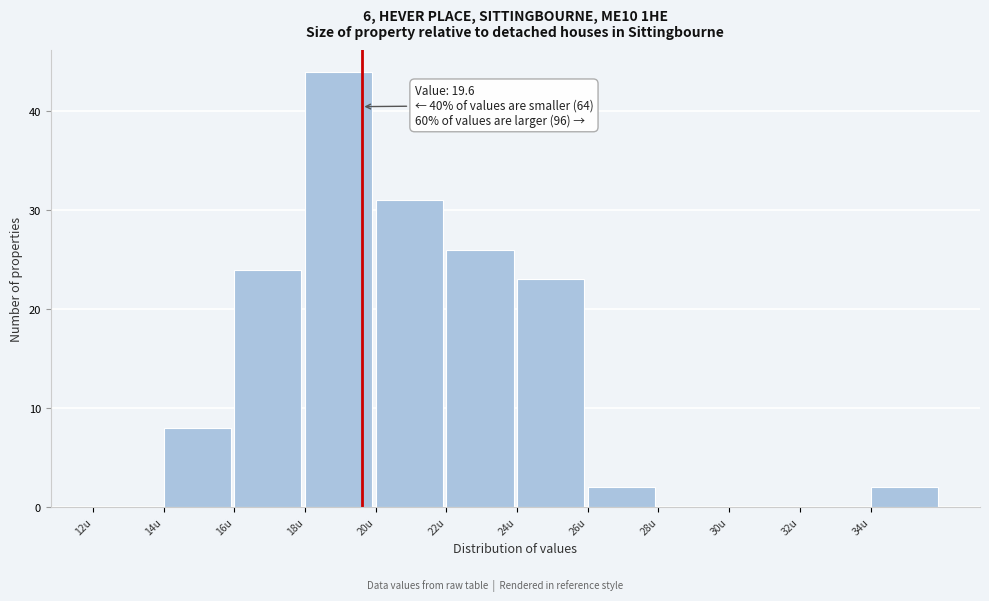

Over which range of the x-axis is the bar tallest?

18 to 20